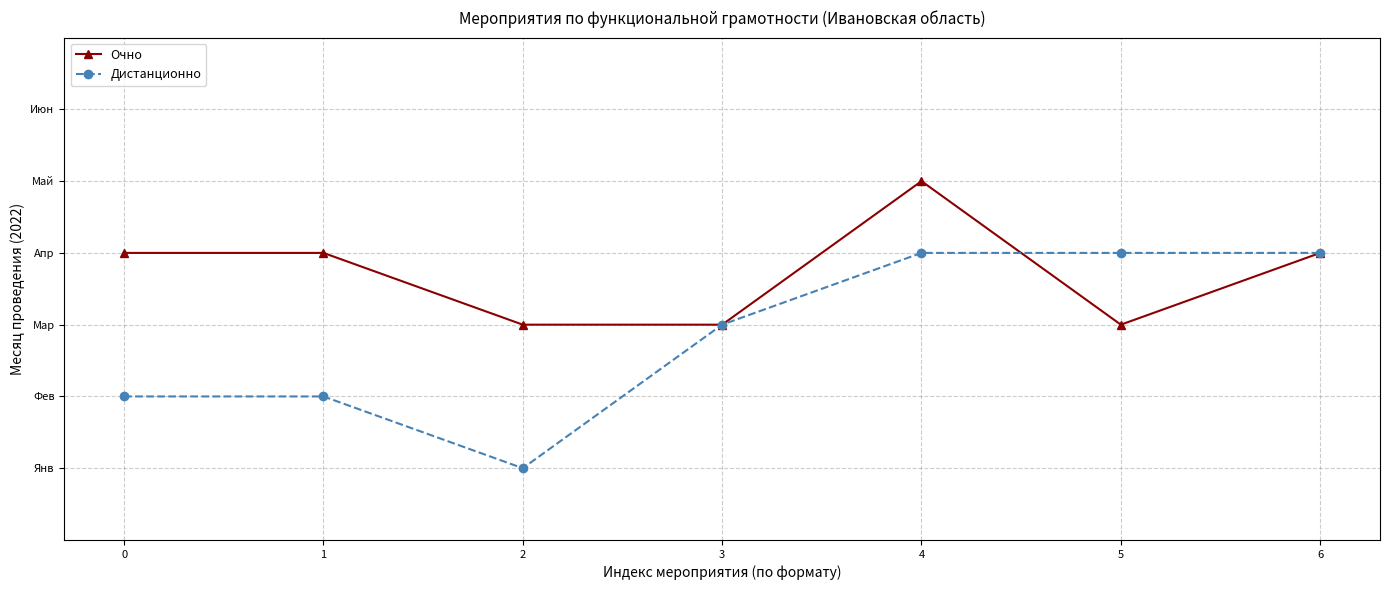

The Очно series shows 2 at 1. True or false?

False